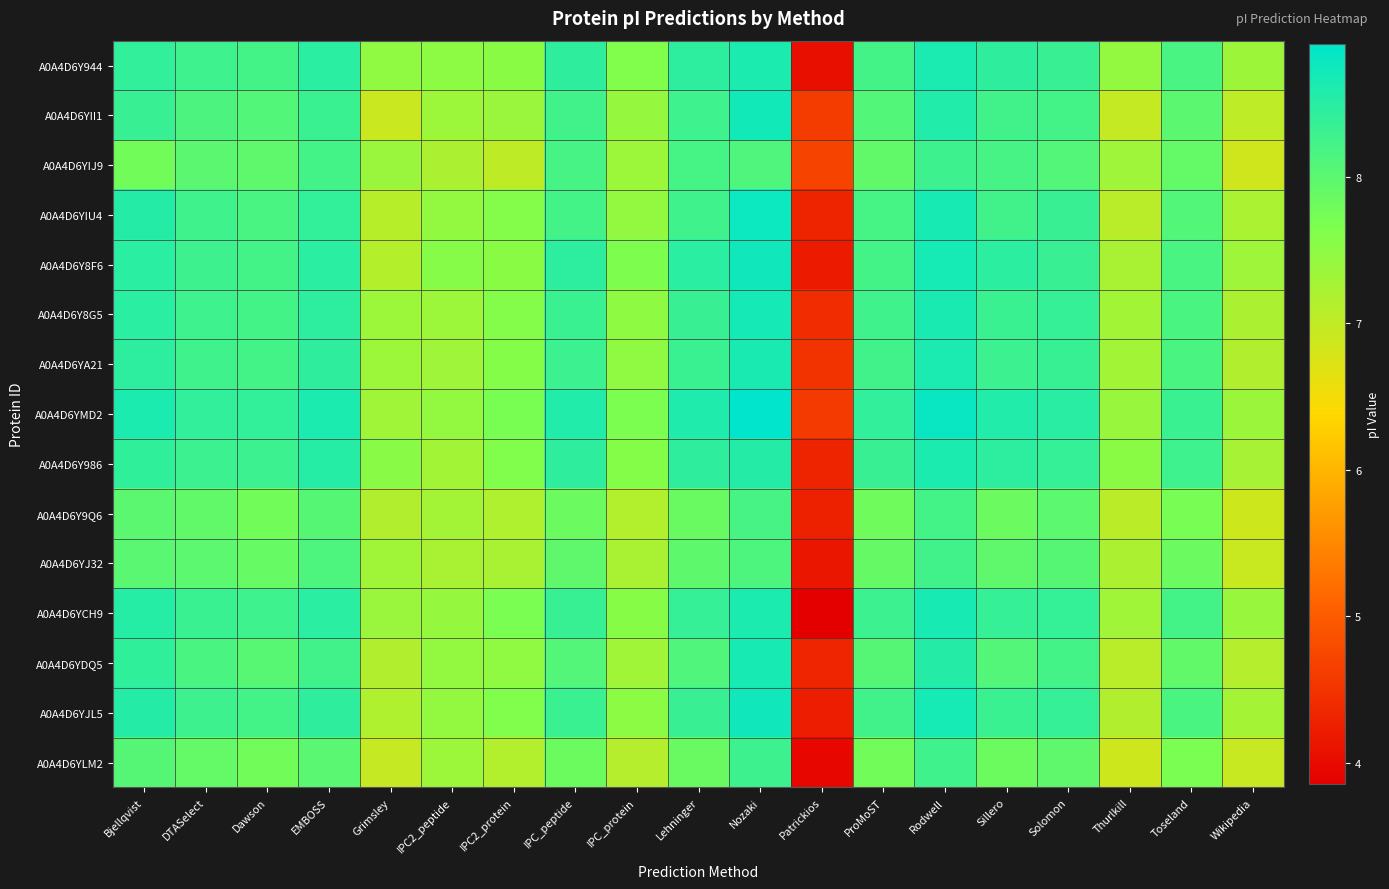

Reading left to right, transcribe all the data shown in this chart.

A0A4D6Y944: Bjellqvist=8.4	DTASelect=8.3	Dawson=8.2	EMBOSS=8.5	Grimsley=7.5	IPC2_peptide=7.5	IPC2_protein=7.5	IPC_peptide=8.4	IPC_protein=7.6	Lehninger=8.4	Nozaki=8.6	Patrickios=4.0	ProMoST=8.2	Rodwell=8.6	Sillero=8.4	Solomon=8.3	Thurlkill=7.5	Toseland=8.2	Wikipedia=7.3
A0A4D6YII1: Bjellqvist=8.3	DTASelect=8.1	Dawson=8.1	EMBOSS=8.3	Grimsley=6.9	IPC2_peptide=7.4	IPC2_protein=7.4	IPC_peptide=8.2	IPC_protein=7.4	Lehninger=8.3	Nozaki=8.7	Patrickios=4.6	ProMoST=8.1	Rodwell=8.6	Sillero=8.2	Solomon=8.2	Thurlkill=7.0	Toseland=8.0	Wikipedia=7.0
A0A4D6YIJ9: Bjellqvist=7.8	DTASelect=8.0	Dawson=8.0	EMBOSS=8.2	Grimsley=7.4	IPC2_peptide=7.2	IPC2_protein=7.0	IPC_peptide=8.2	IPC_protein=7.4	Lehninger=8.2	Nozaki=8.1	Patrickios=4.7	ProMoST=7.9	Rodwell=8.3	Sillero=8.2	Solomon=8.1	Thurlkill=7.3	Toseland=7.9	Wikipedia=6.8
A0A4D6YIU4: Bjellqvist=8.5	DTASelect=8.3	Dawson=8.2	EMBOSS=8.4	Grimsley=7.1	IPC2_peptide=7.5	IPC2_protein=7.6	IPC_peptide=8.2	IPC_protein=7.4	Lehninger=8.3	Nozaki=8.8	Patrickios=4.3	ProMoST=8.2	Rodwell=8.7	Sillero=8.2	Solomon=8.3	Thurlkill=7.1	Toseland=8.1	Wikipedia=7.2
A0A4D6Y8F6: Bjellqvist=8.5	DTASelect=8.3	Dawson=8.2	EMBOSS=8.5	Grimsley=7.1	IPC2_peptide=7.6	IPC2_protein=7.5	IPC_peptide=8.4	IPC_protein=7.7	Lehninger=8.5	Nozaki=8.7	Patrickios=4.2	ProMoST=8.2	Rodwell=8.7	Sillero=8.5	Solomon=8.3	Thurlkill=7.2	Toseland=8.2	Wikipedia=7.3
A0A4D6Y8G5: Bjellqvist=8.5	DTASelect=8.3	Dawson=8.2	EMBOSS=8.4	Grimsley=7.4	IPC2_peptide=7.4	IPC2_protein=7.6	IPC_peptide=8.3	IPC_protein=7.5	Lehninger=8.3	Nozaki=8.7	Patrickios=4.4	ProMoST=8.3	Rodwell=8.6	Sillero=8.3	Solomon=8.4	Thurlkill=7.3	Toseland=8.2	Wikipedia=7.2
A0A4D6YA21: Bjellqvist=8.4	DTASelect=8.3	Dawson=8.2	EMBOSS=8.4	Grimsley=7.4	IPC2_peptide=7.3	IPC2_protein=7.6	IPC_peptide=8.3	IPC_protein=7.5	Lehninger=8.3	Nozaki=8.6	Patrickios=4.5	ProMoST=8.2	Rodwell=8.6	Sillero=8.3	Solomon=8.3	Thurlkill=7.3	Toseland=8.2	Wikipedia=7.1
A0A4D6YMD2: Bjellqvist=8.6	DTASelect=8.4	Dawson=8.4	EMBOSS=8.6	Grimsley=7.3	IPC2_peptide=7.4	IPC2_protein=7.7	IPC_peptide=8.6	IPC_protein=7.7	Lehninger=8.6	Nozaki=8.9	Patrickios=4.6	ProMoST=8.4	Rodwell=8.8	Sillero=8.6	Solomon=8.5	Thurlkill=7.4	Toseland=8.3	Wikipedia=7.4
A0A4D6Y986: Bjellqvist=8.4	DTASelect=8.3	Dawson=8.3	EMBOSS=8.5	Grimsley=7.5	IPC2_peptide=7.3	IPC2_protein=7.6	IPC_peptide=8.4	IPC_protein=7.6	Lehninger=8.4	Nozaki=8.5	Patrickios=4.3	ProMoST=8.3	Rodwell=8.6	Sillero=8.4	Solomon=8.4	Thurlkill=7.5	Toseland=8.3	Wikipedia=7.2
A0A4D6Y9Q6: Bjellqvist=8.0	DTASelect=7.9	Dawson=7.8	EMBOSS=8.0	Grimsley=7.1	IPC2_peptide=7.3	IPC2_protein=7.2	IPC_peptide=7.8	IPC_protein=7.1	Lehninger=7.8	Nozaki=8.2	Patrickios=4.3	ProMoST=7.8	Rodwell=8.2	Sillero=7.8	Solomon=8.0	Thurlkill=7.0	Toseland=7.7	Wikipedia=6.9
A0A4D6YJ32: Bjellqvist=8.0	DTASelect=8.0	Dawson=7.9	EMBOSS=8.1	Grimsley=7.3	IPC2_peptide=7.2	IPC2_protein=7.2	IPC_peptide=8.0	IPC_protein=7.2	Lehninger=8.0	Nozaki=8.1	Patrickios=4.1	ProMoST=7.9	Rodwell=8.2	Sillero=8.0	Solomon=8.0	Thurlkill=7.2	Toseland=7.8	Wikipedia=6.9
A0A4D6YCH9: Bjellqvist=8.5	DTASelect=8.3	Dawson=8.3	EMBOSS=8.5	Grimsley=7.4	IPC2_peptide=7.4	IPC2_protein=7.7	IPC_peptide=8.3	IPC_protein=7.6	Lehninger=8.4	Nozaki=8.6	Patrickios=3.9	ProMoST=8.3	Rodwell=8.7	Sillero=8.4	Solomon=8.4	Thurlkill=7.3	Toseland=8.2	Wikipedia=7.4
A0A4D6YDQ5: Bjellqvist=8.4	DTASelect=8.2	Dawson=8.0	EMBOSS=8.2	Grimsley=7.1	IPC2_peptide=7.4	IPC2_protein=7.5	IPC_peptide=8.1	IPC_protein=7.3	Lehninger=8.1	Nozaki=8.7	Patrickios=4.3	ProMoST=8.1	Rodwell=8.5	Sillero=8.1	Solomon=8.2	Thurlkill=7.1	Toseland=7.9	Wikipedia=7.1
A0A4D6YJL5: Bjellqvist=8.5	DTASelect=8.3	Dawson=8.2	EMBOSS=8.4	Grimsley=7.2	IPC2_peptide=7.4	IPC2_protein=7.6	IPC_peptide=8.3	IPC_protein=7.5	Lehninger=8.3	Nozaki=8.7	Patrickios=4.2	ProMoST=8.2	Rodwell=8.7	Sillero=8.3	Solomon=8.4	Thurlkill=7.1	Toseland=8.2	Wikipedia=7.3
A0A4D6YLM2: Bjellqvist=8.1	DTASelect=7.9	Dawson=7.8	EMBOSS=8.0	Grimsley=6.9	IPC2_peptide=7.4	IPC2_protein=7.1	IPC_peptide=7.8	IPC_protein=7.1	Lehninger=7.8	Nozaki=8.3	Patrickios=4.0	ProMoST=7.8	Rodwell=8.3	Sillero=7.8	Solomon=8.0	Thurlkill=6.9	Toseland=7.7	Wikipedia=6.9